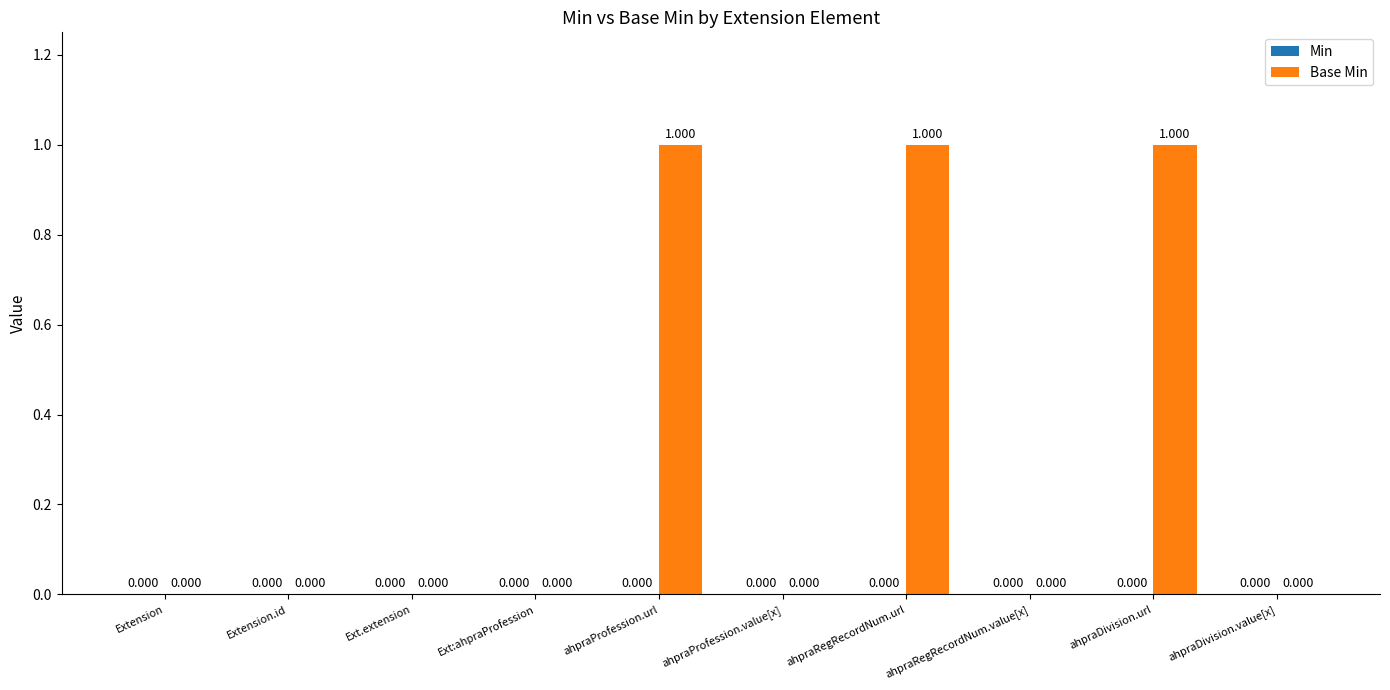

Which has a higher value, ahpraDivision.url or ahpraProfession.value[x]?

ahpraDivision.url